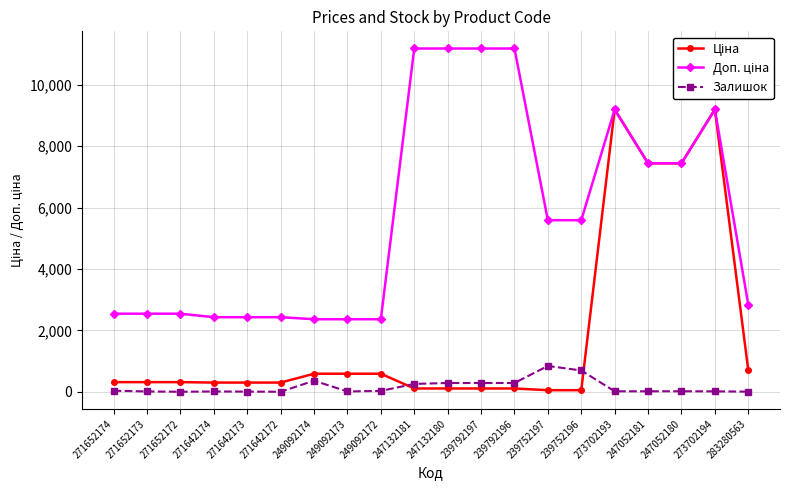

At how many categories does at least one series exceed 10166?

4